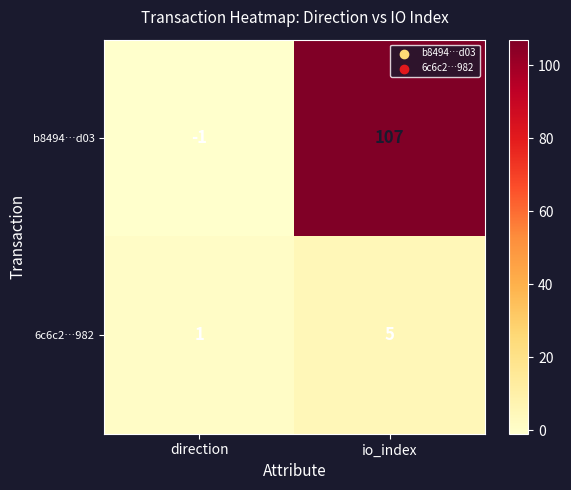

Which series changed the most between direction and io_index?

b8494…d03